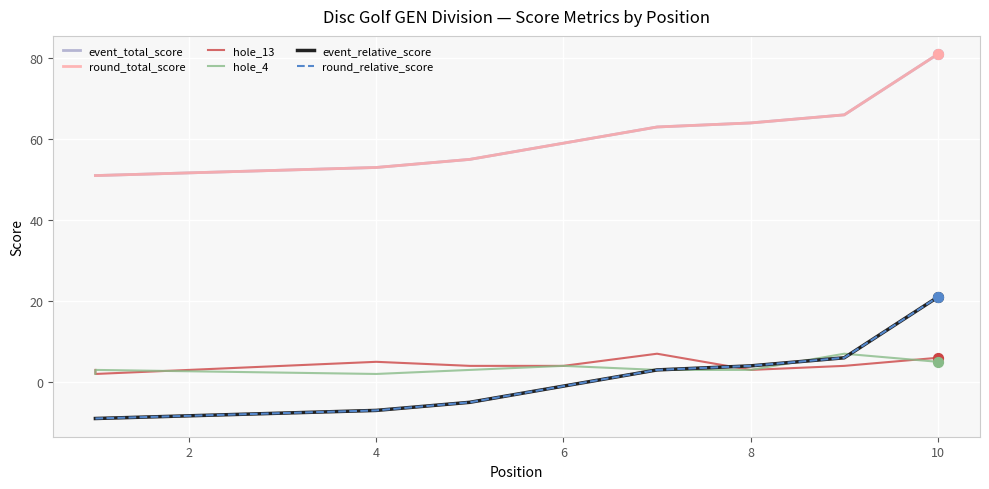

Which series reaches the maximum Y coordinate?

event_total_score